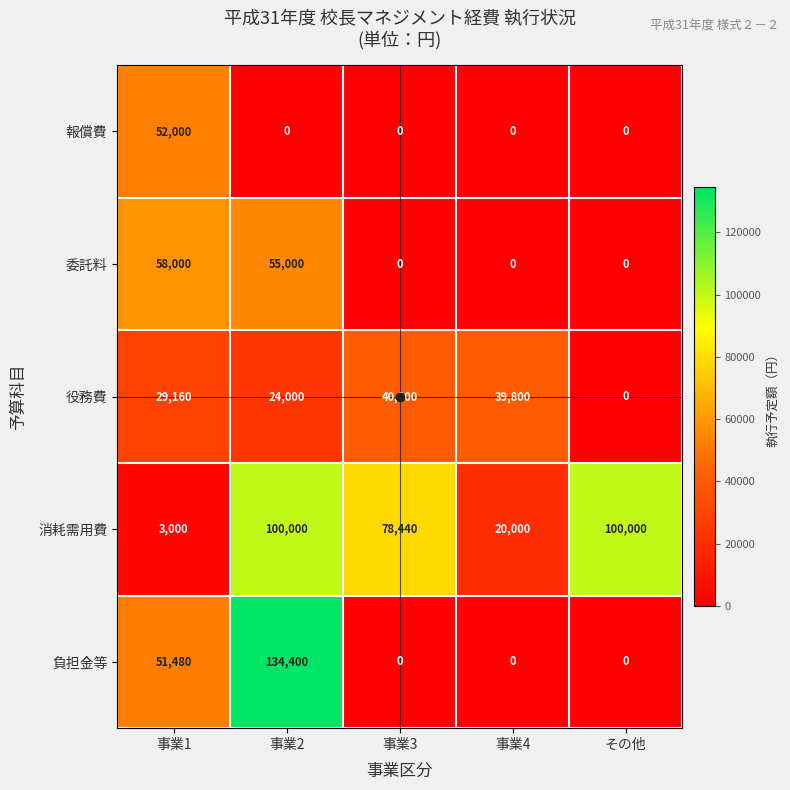

What value does the 役務費 series have at 事業3?

40000